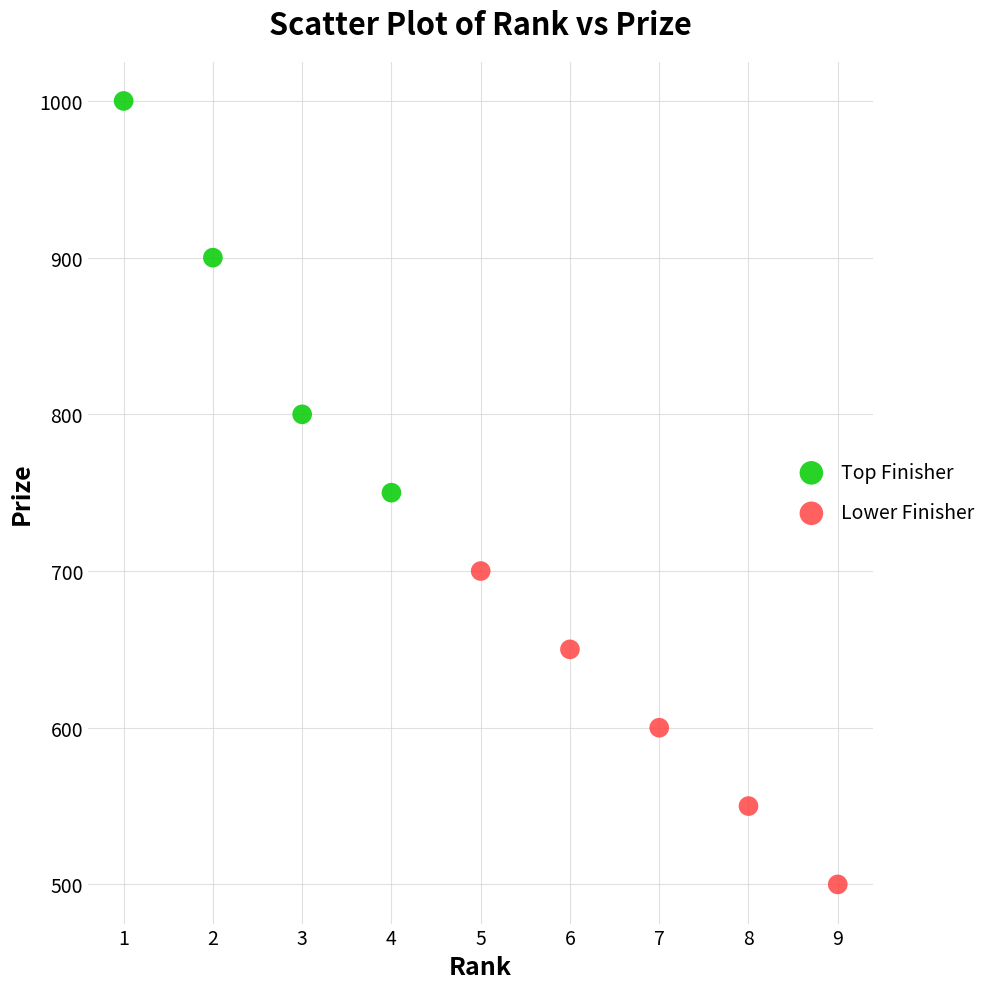

Which series has the widest spread of Y values?

Top Finisher